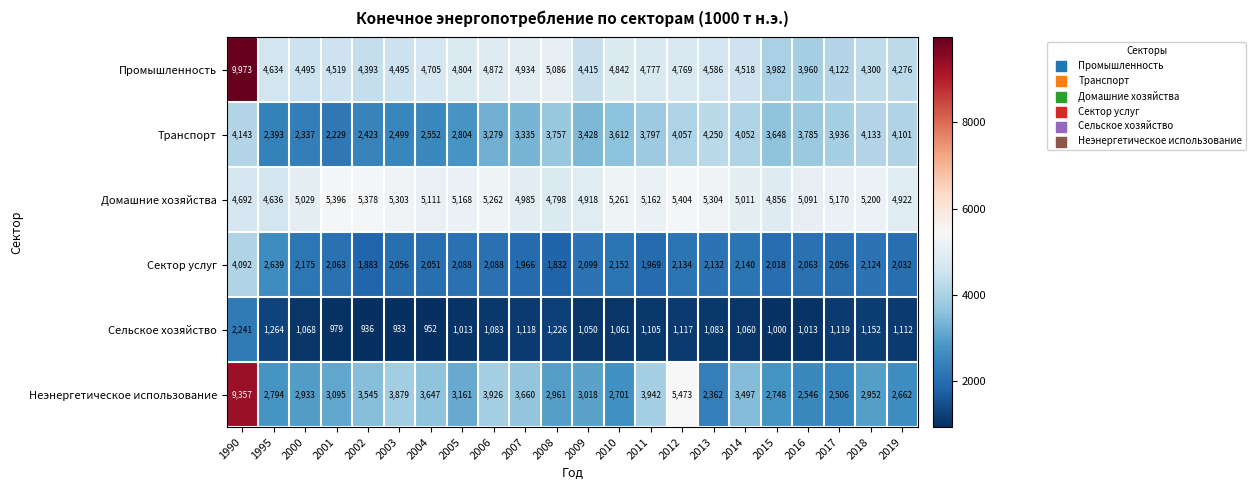

How many distinct data groups are displayed?

6